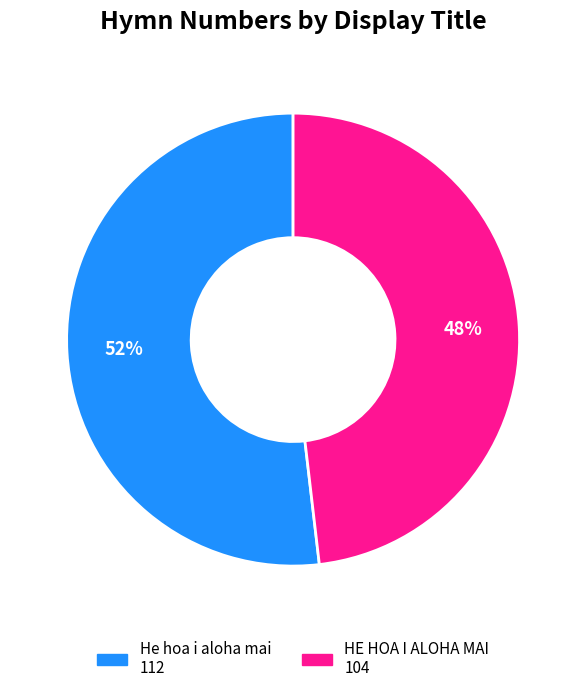

Which slice is the largest?

He hoa i aloha mai